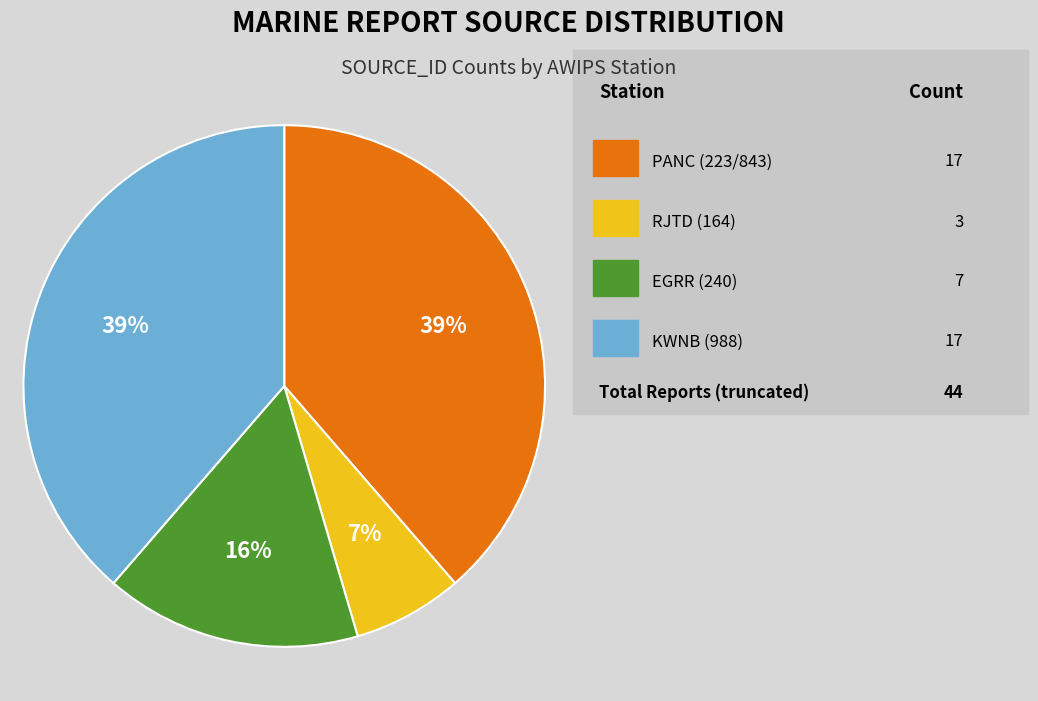

Does any single category account for the majority?

No